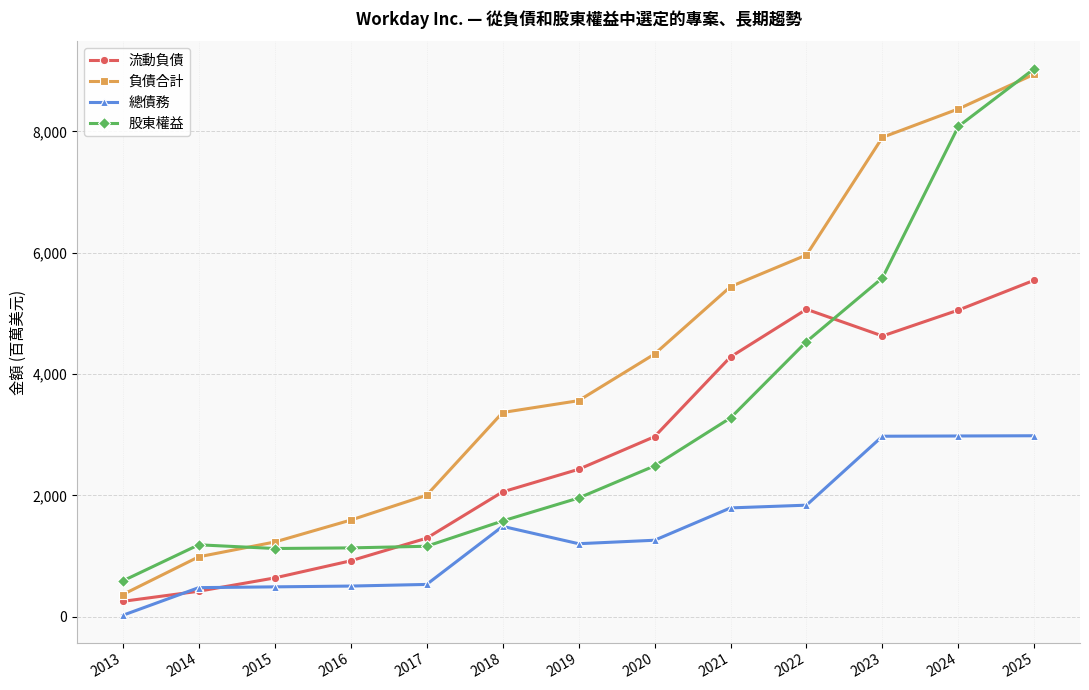

True or false: 股東權益 and 總債務 cross at least once.

False